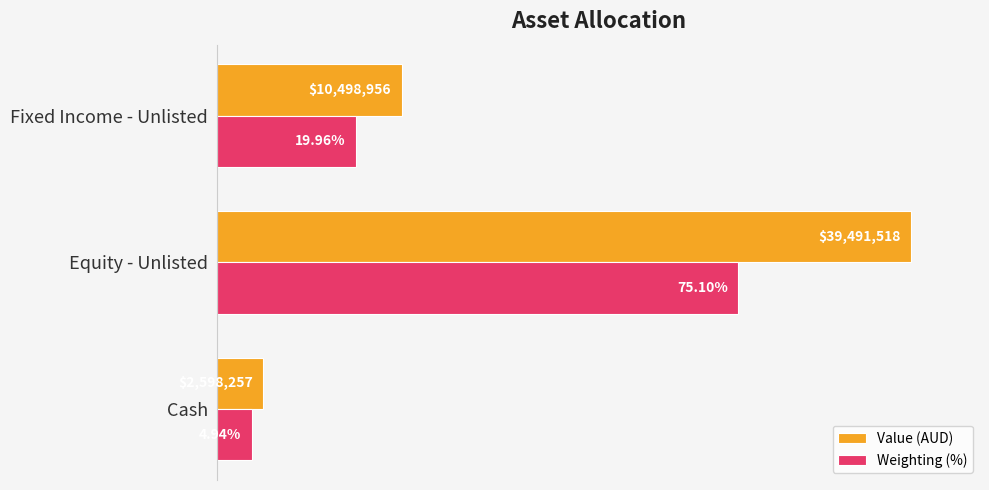

Which series changed the most between Equity - Unlisted and Fixed Income - Unlisted?

Value (AUD)